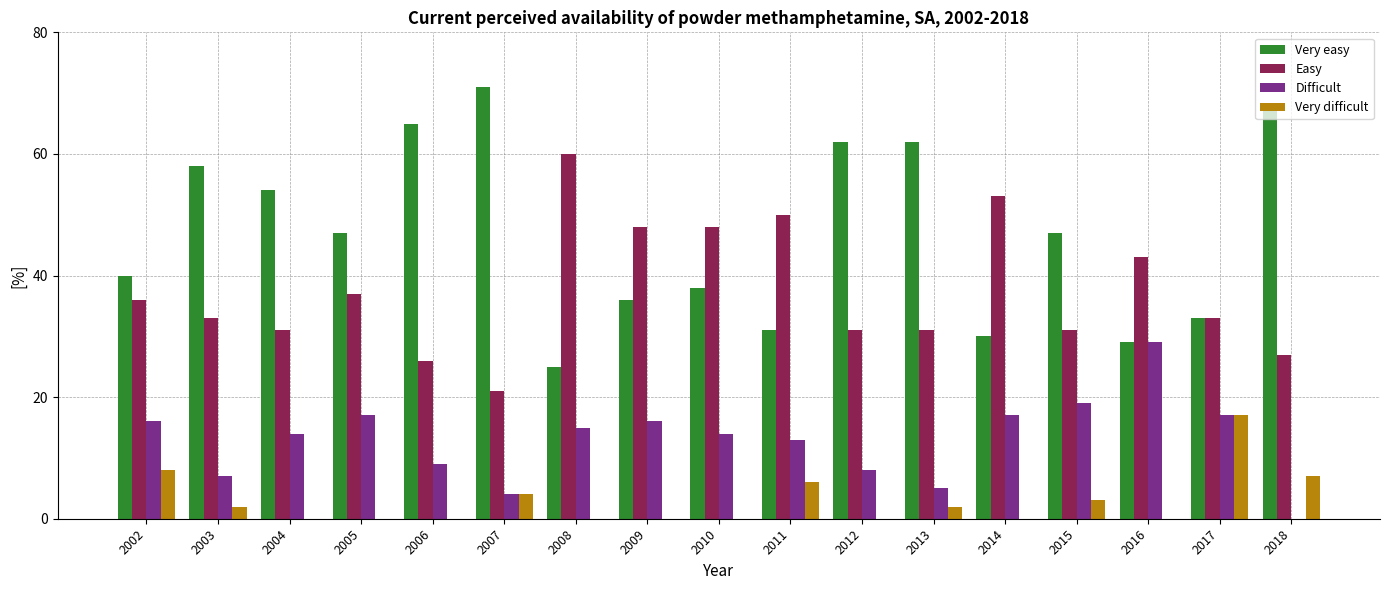

What are all the series names shown in the legend?

Very easy, Easy, Difficult, Very difficult